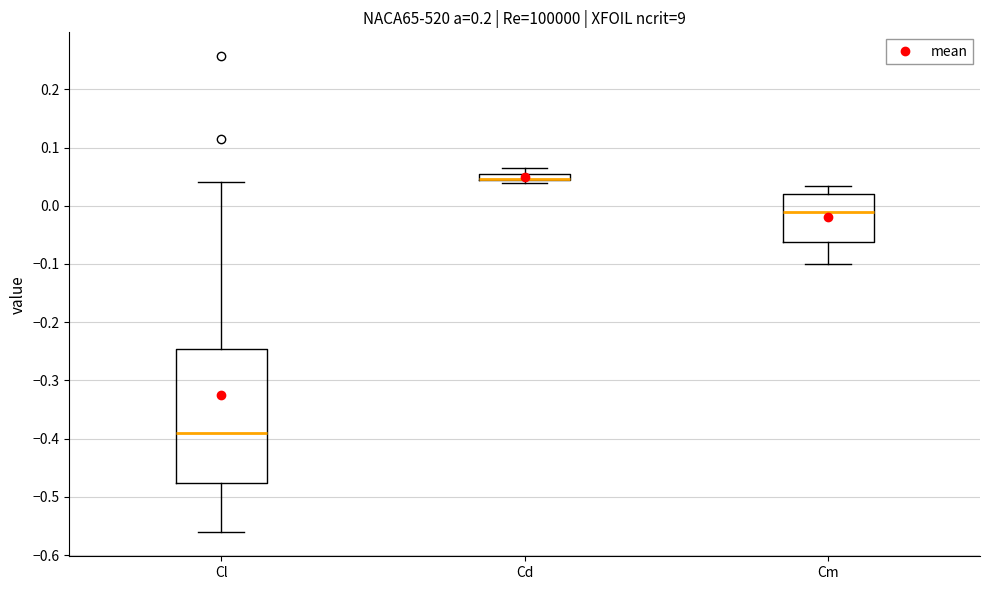

Comparing the boxes themselves (not the whiskers), which one is the tallest?

Cl